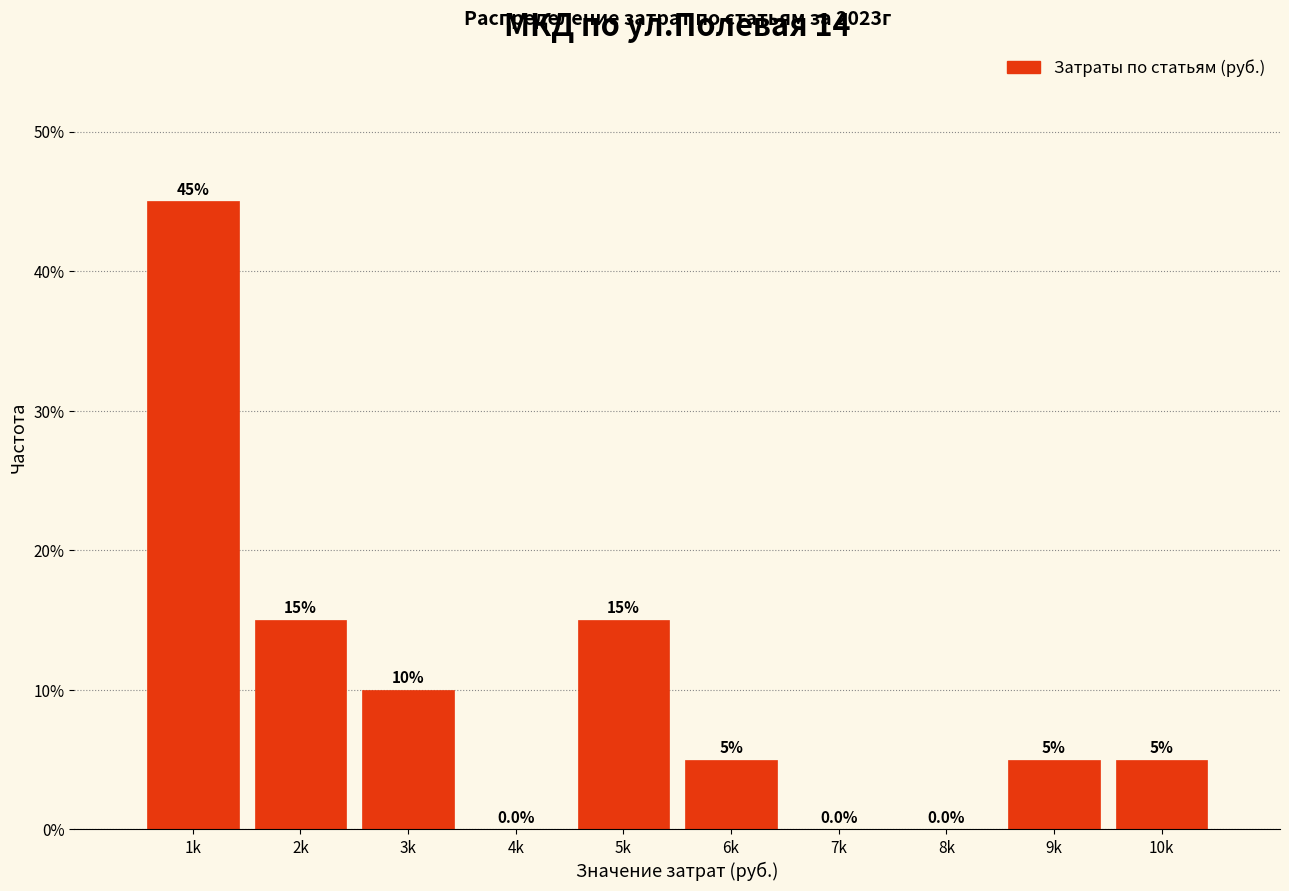

Reading left to right, transcribe all the data shown in this chart.

1k=45	2k=15	3k=10	4k=0	5k=15	6k=5	7k=0	8k=0	9k=5	10k=5